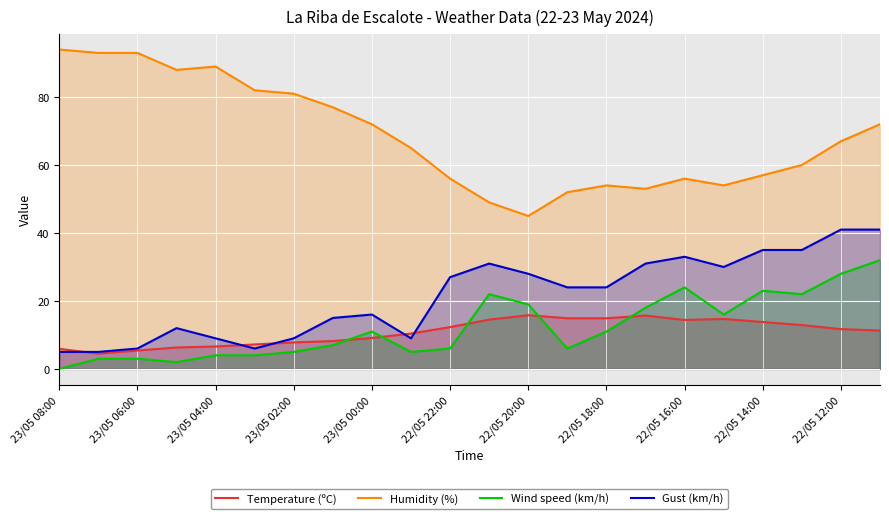

Reading left to right, what are all the values shown in this chart?

Temperature (ºC): 5.9	4.5	5.4	6.3	6.6	7.2	7.8	8.2	9.1	10.4	12.3	14.5	15.8	14.9	14.9	15.7	14.4	14.7	13.8	12.9	11.7	11.3
Humidity (%): 94.0	93.0	93.0	88.0	89.0	82.0	81.0	77.0	72.0	65.0	56.0	49.0	45.0	52.0	54.0	53.0	56.0	54.0	57.0	60.0	67.0	72.0
Wind speed (km/h): 0.0	3.0	3.0	2.0	4.0	4.0	5.0	7.0	11.0	5.0	6.0	22.0	19.0	6.0	11.0	18.0	24.0	16.0	23.0	22.0	28.0	32.0
Gust (km/h): 5.0	5.0	6.0	12.0	9.0	6.0	9.0	15.0	16.0	9.0	27.0	31.0	28.0	24.0	24.0	31.0	33.0	30.0	35.0	35.0	41.0	41.0